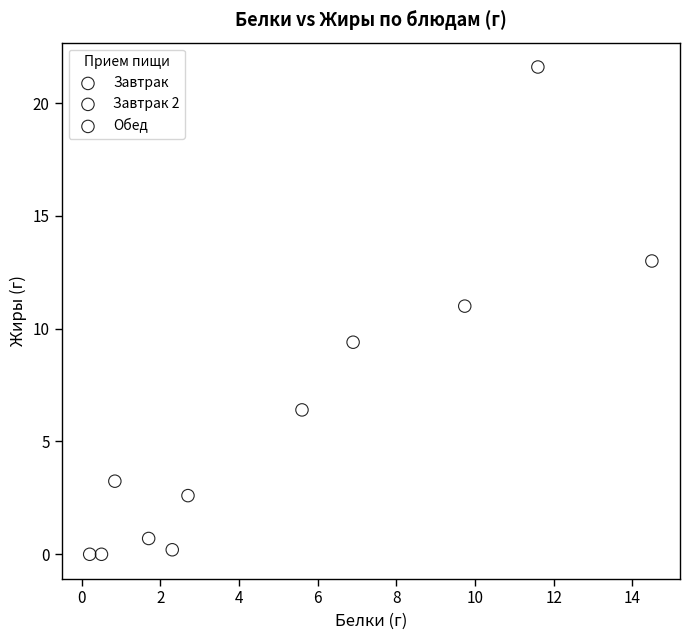

What are all the series names shown in the legend?

Завтрак, Завтрак 2, Обед